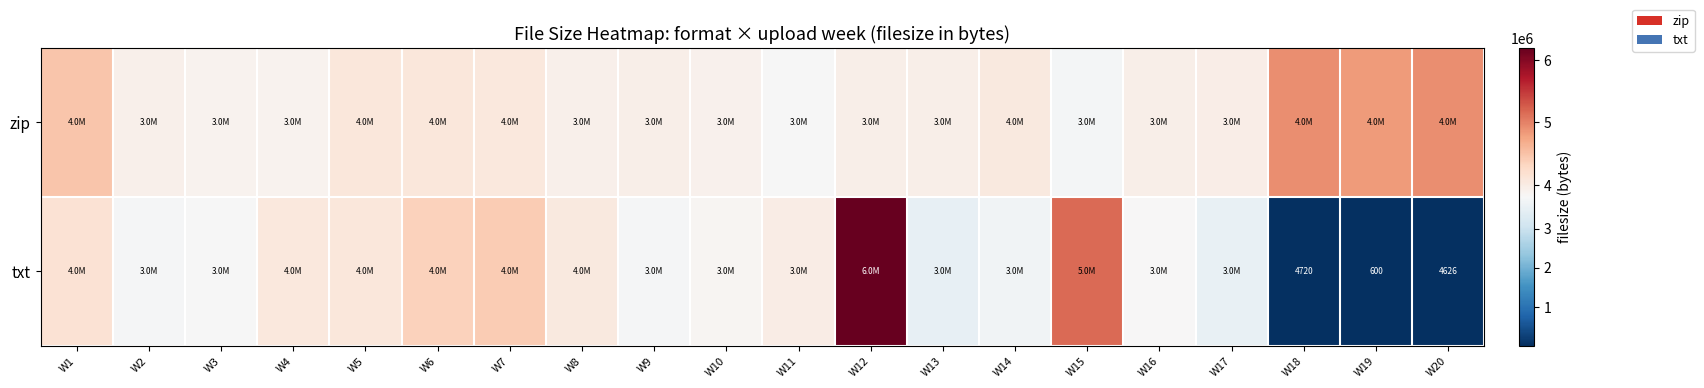

How many distinct data groups are displayed?

2